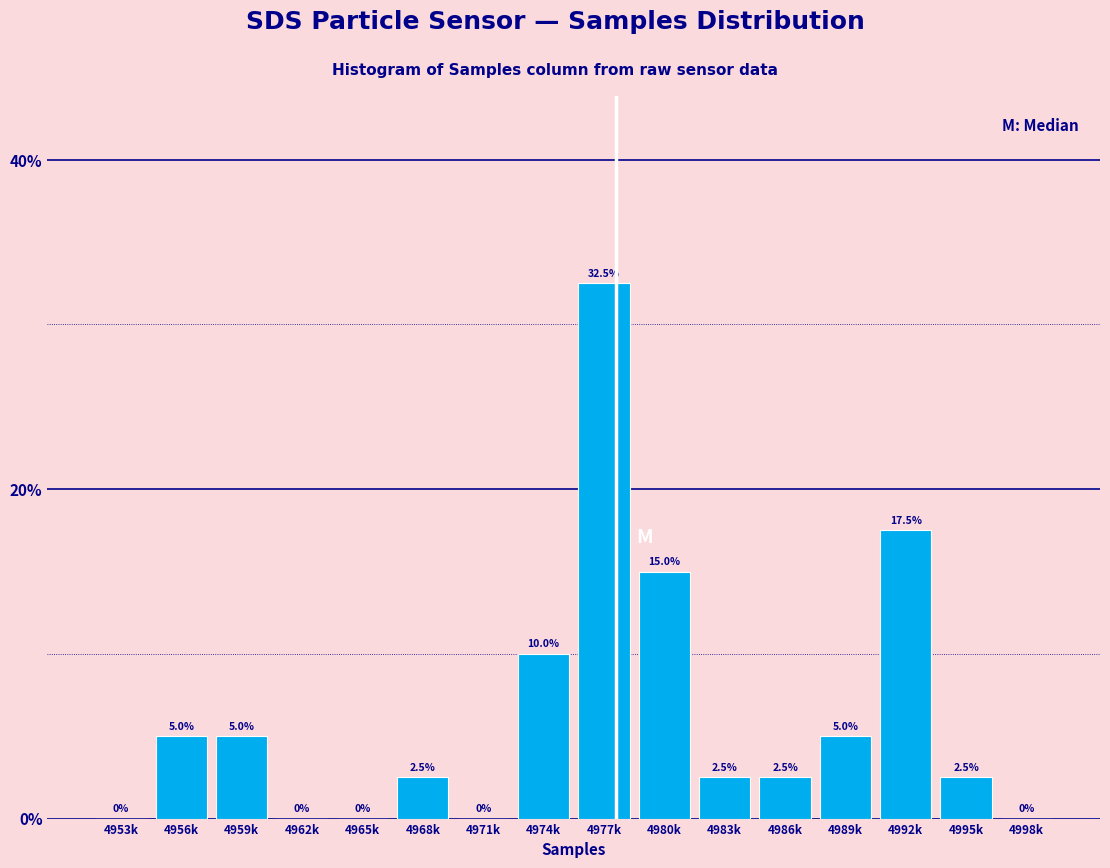

Reading left to right, transcribe all the data shown in this chart.

4953k=0.0	4956k=5.0	4959k=5.0	4962k=0.0	4965k=0.0	4968k=2.5	4971k=0.0	4974k=10.0	4977k=32.5	4980k=15.0	4983k=2.5	4986k=2.5	4989k=5.0	4992k=17.5	4995k=2.5	4998k=0.0